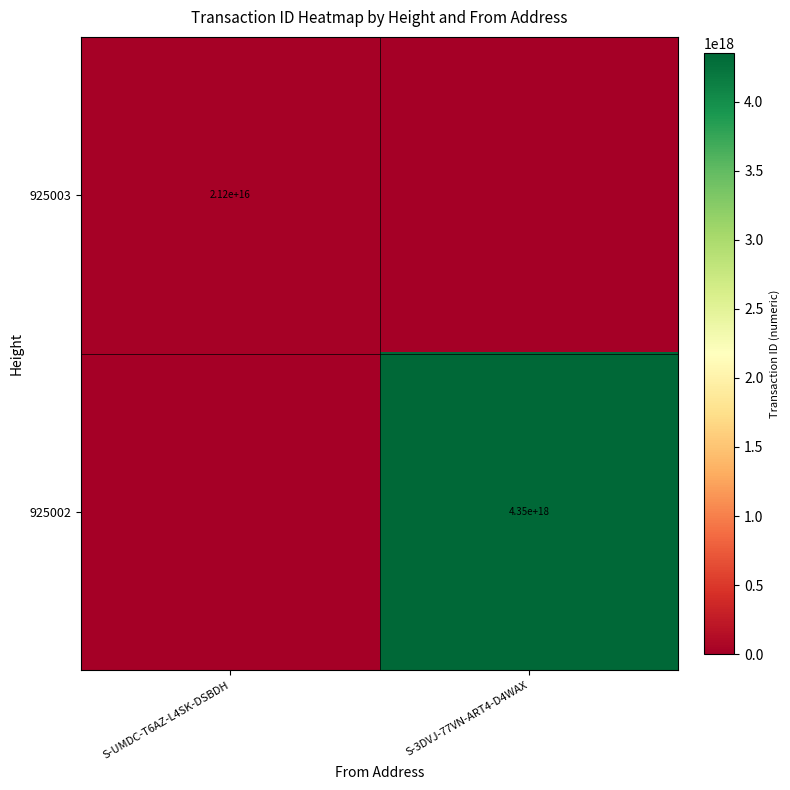

The 925003 series shows 7310511783025672 at S-UMDC-T6AZ-L4SK-DSBDH. True or false?

False